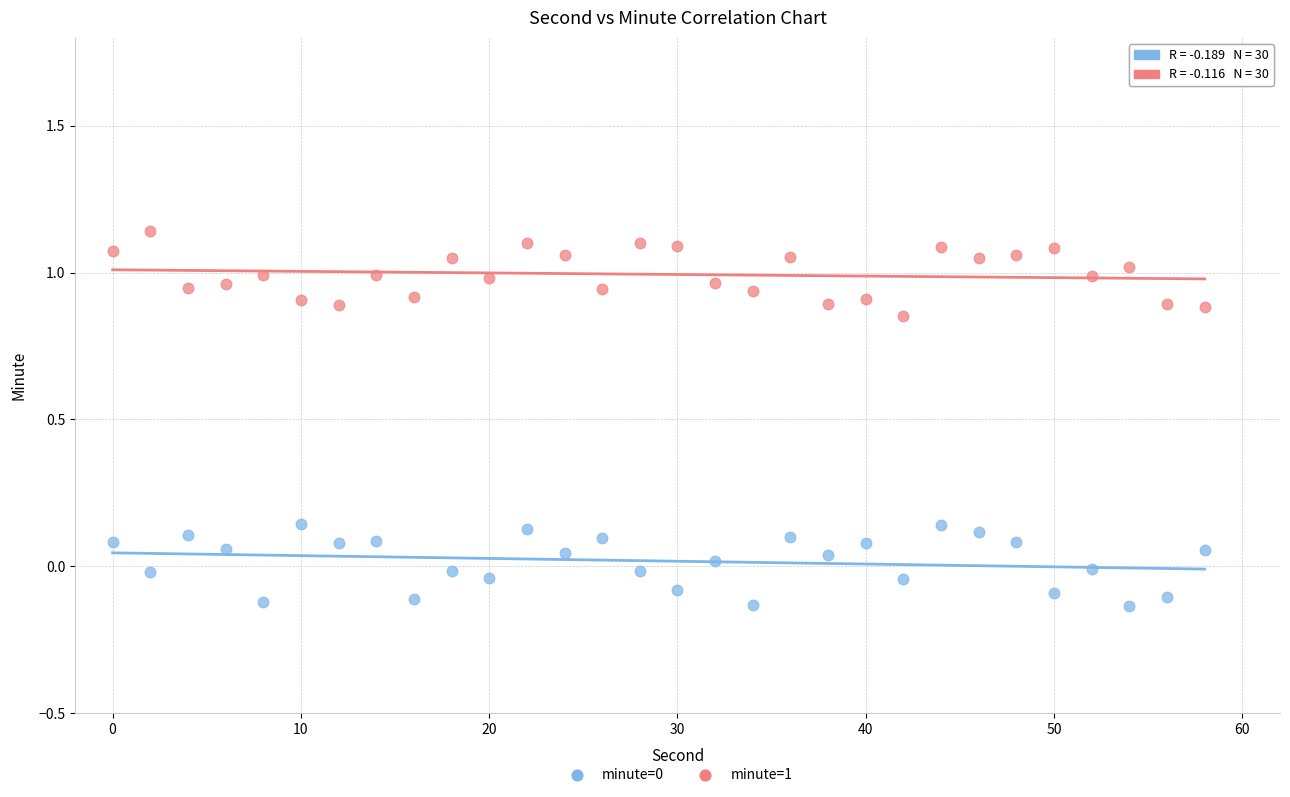

Across all data points, what is the range of X values (max minus min)?

58.0